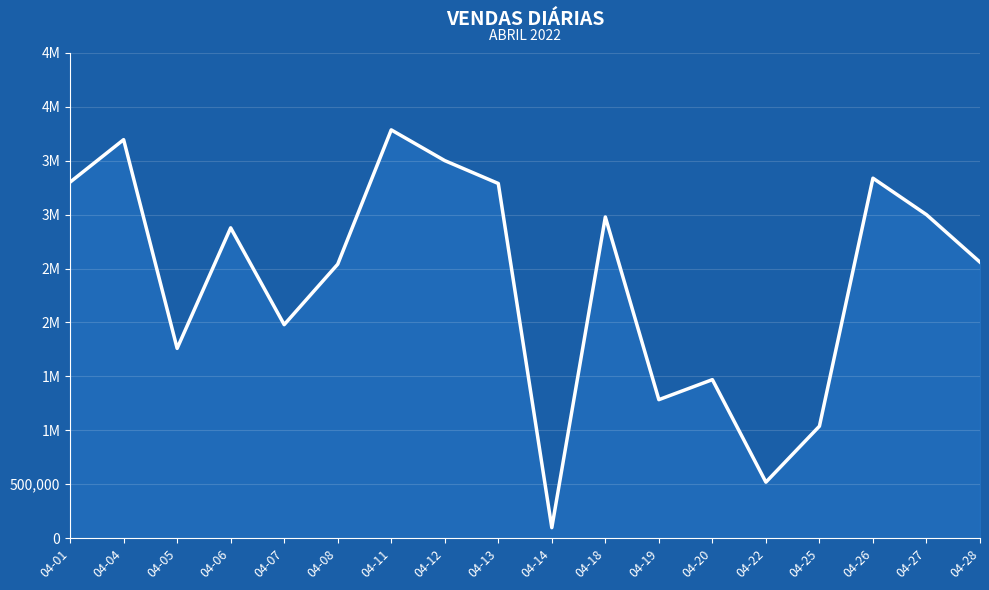

Does the chart have visible grid lines?

Yes